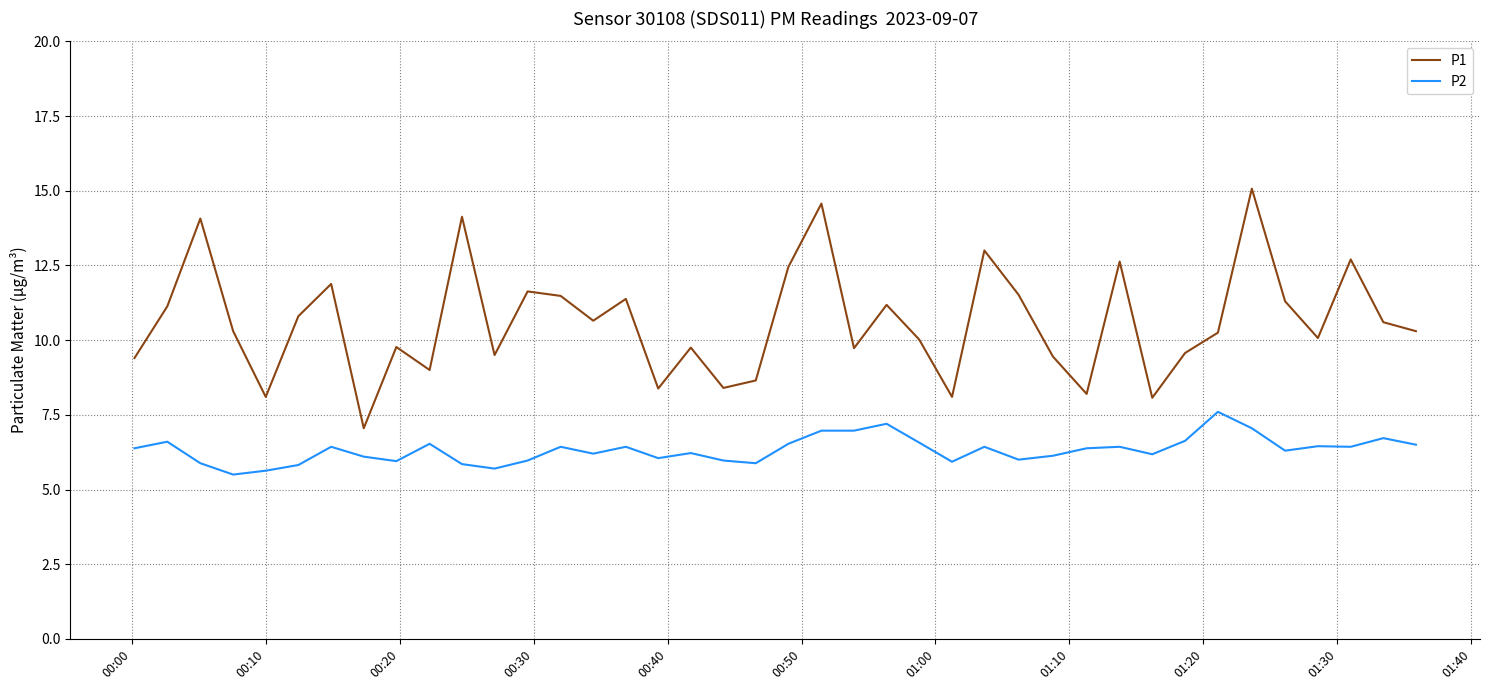

List the series in order of their peak value, highest first.

P1, P2